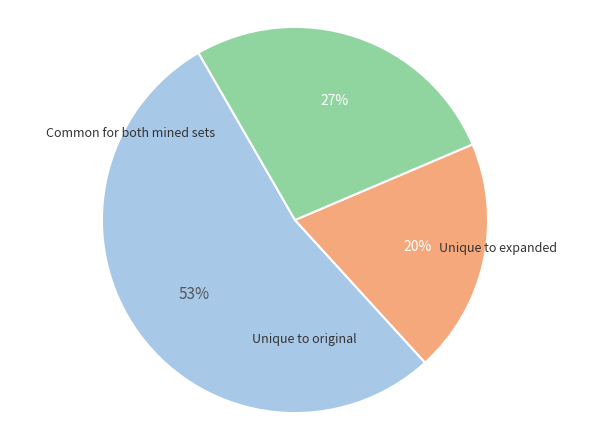

Is there any slice that represents more than half of the pie?

Yes